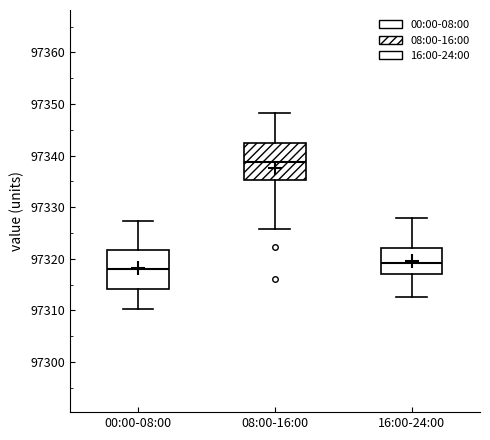

Reading left to right, transcribe this box plot: for each box, give where its median line is, the range the box spans, and where its two whiskers end, as read against the y-axis. The values are not printed on the chart, so give them approximately, as read against the axis.

00:00-08:00: median 97318, box 97314 to 97322, whiskers 97310 to 97327
08:00-16:00: median 97339, box 97335 to 97343, whiskers 97326 to 97348
16:00-24:00: median 97319, box 97317 to 97322, whiskers 97313 to 97328